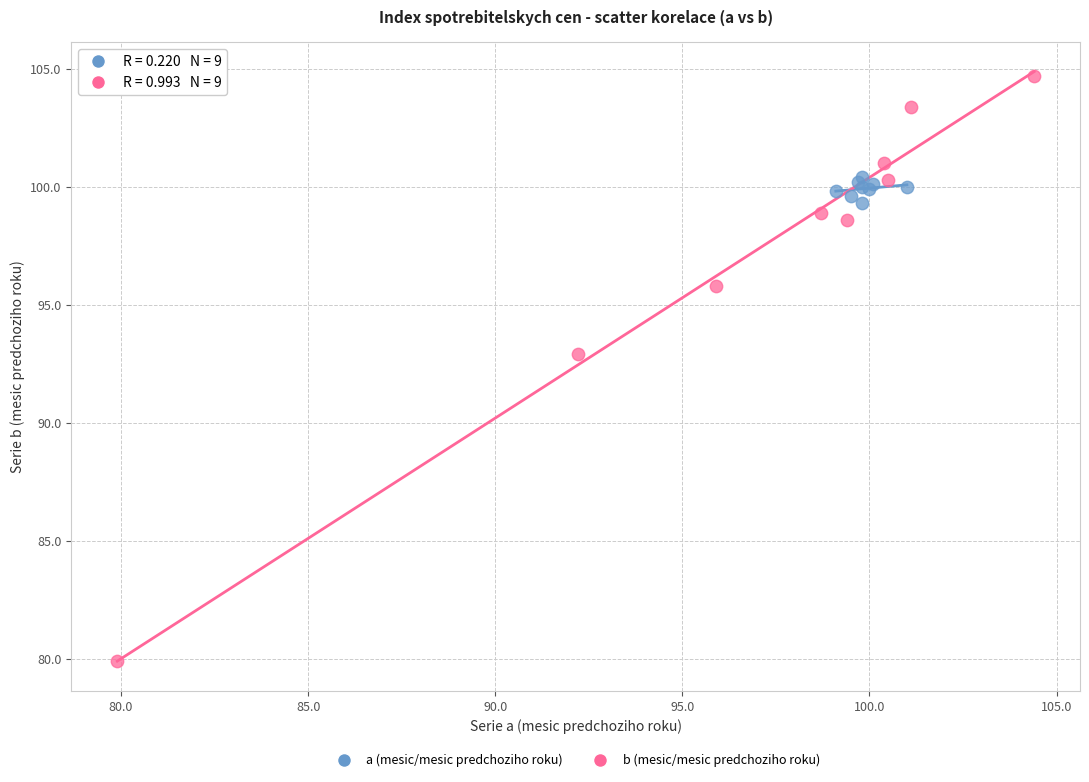

Which series contains the highest Y value?

b (mesic/mesic predchoziho roku)